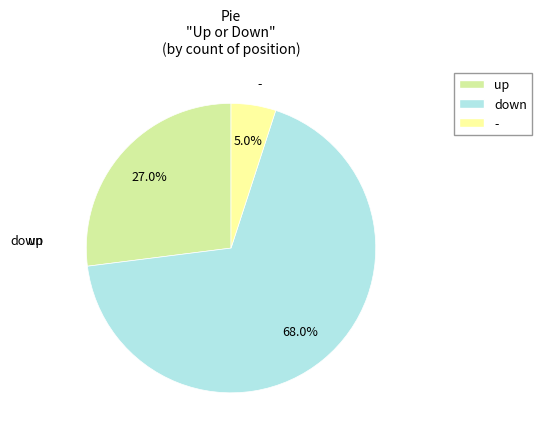

Does any single category account for the majority?

Yes